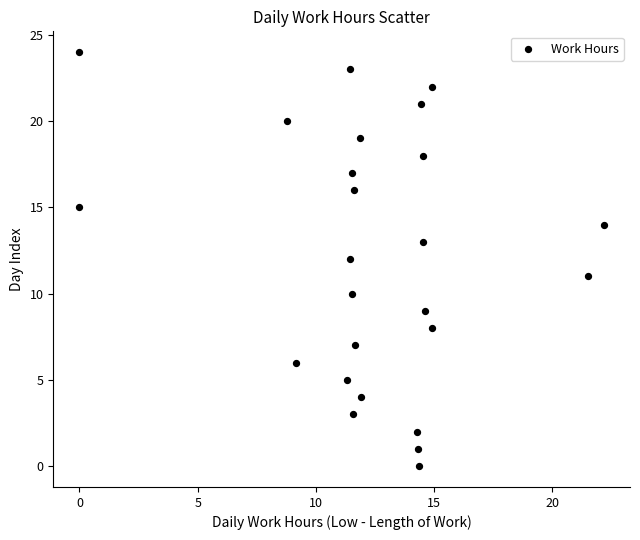

What is the range of Y values (max minus min)?

24